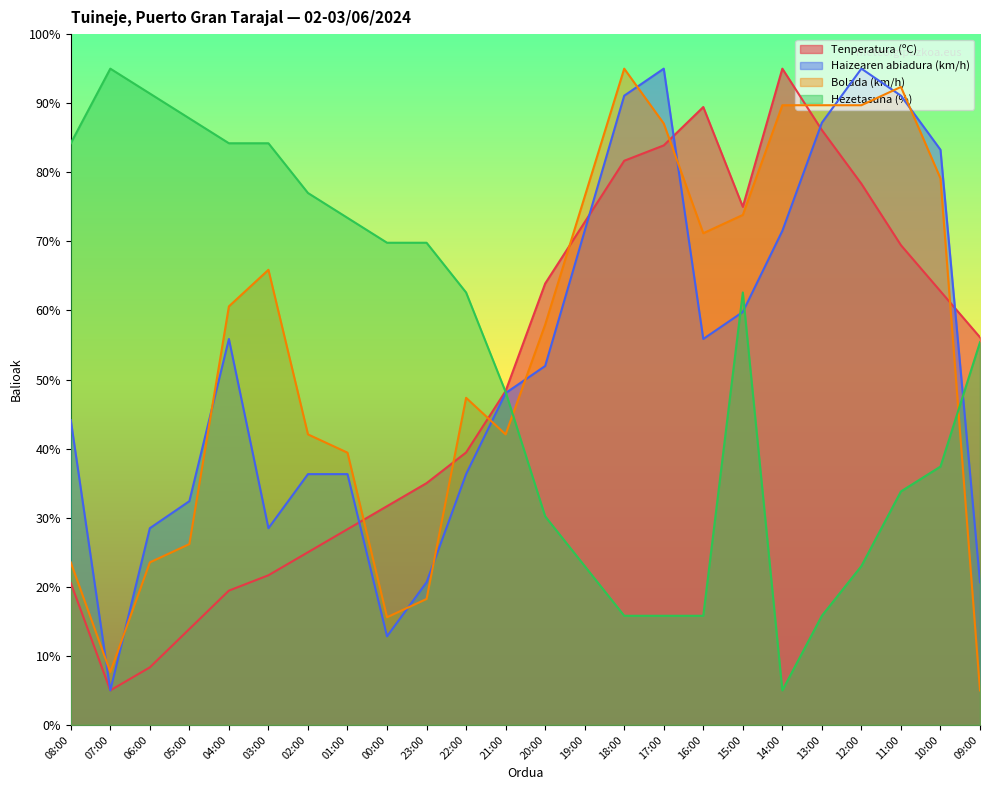

What is the approximate value of Haizearen abiadura (km/h) at 02:00?

36.3